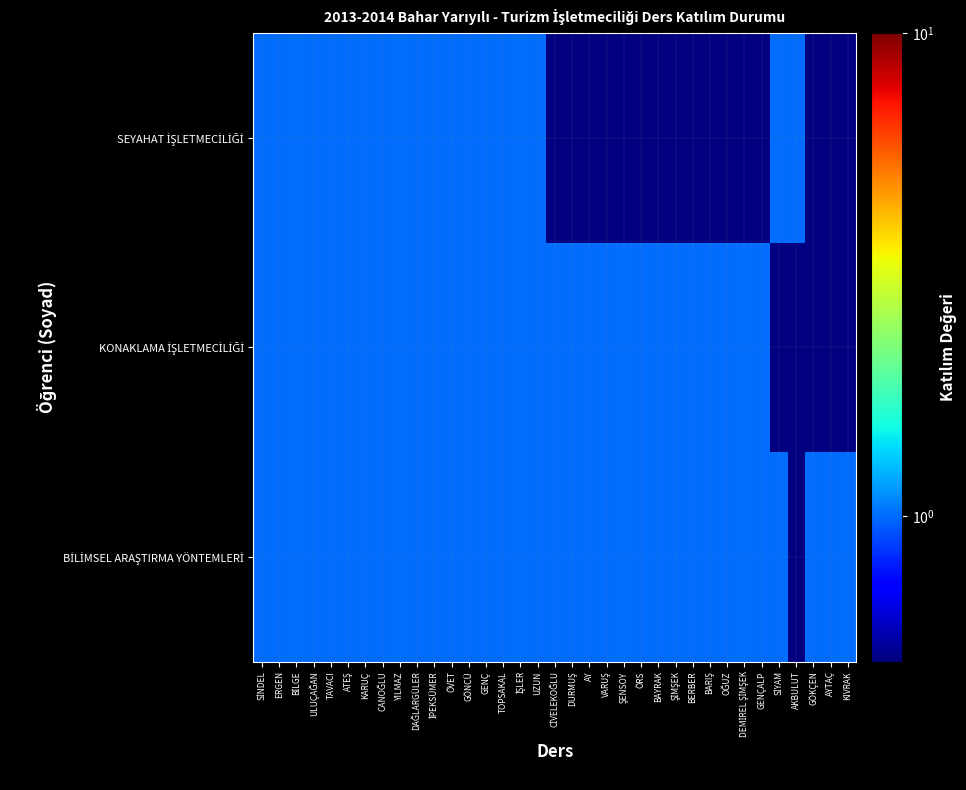

What is the total value across all series at SİNDEL?

3.0